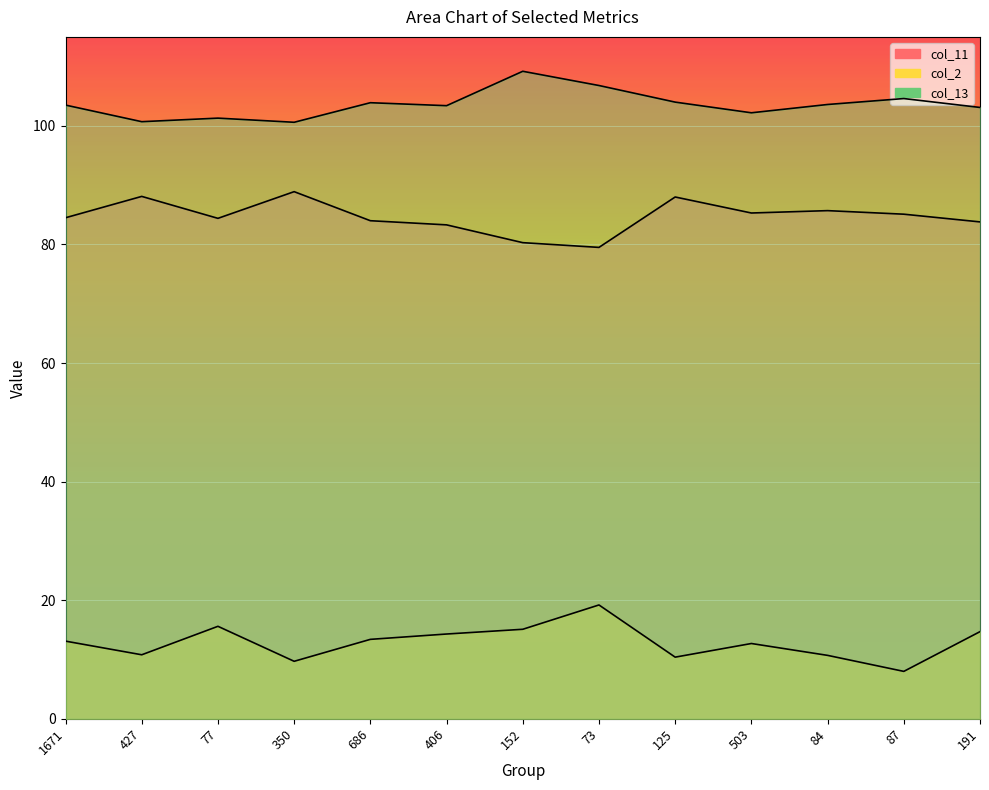

Count the number of data series in this chart.

3